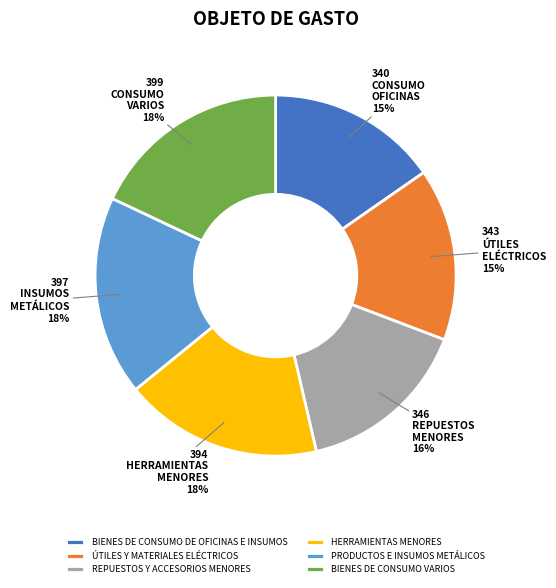

How many segments does this pie chart have?

6